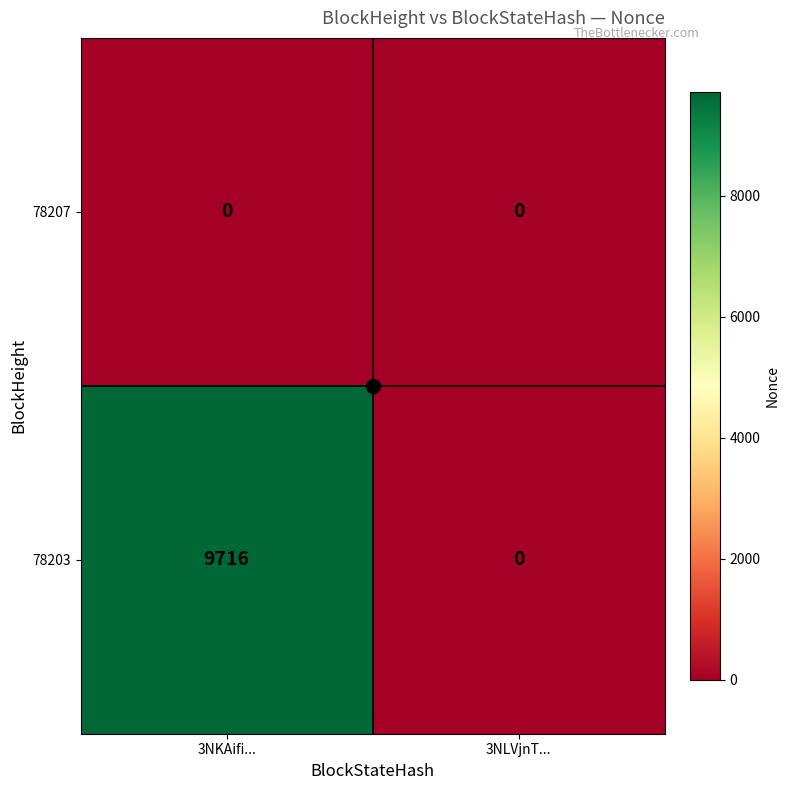

Is it true that 78207 equals 0 at 3NLVjnT...?

True